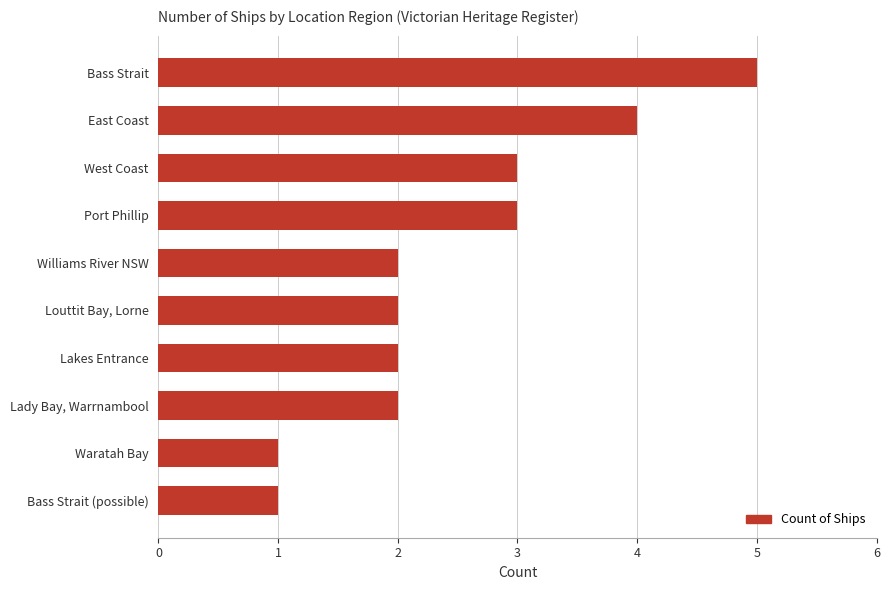

Reading top to bottom, transcribe all the data shown in this chart.

5	4	3	3	2	2	2	2	1	1